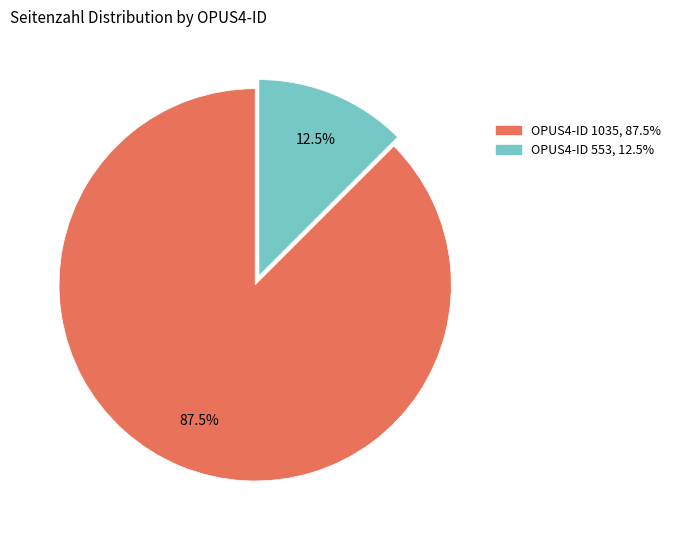

Is there any slice that represents more than half of the pie?

Yes